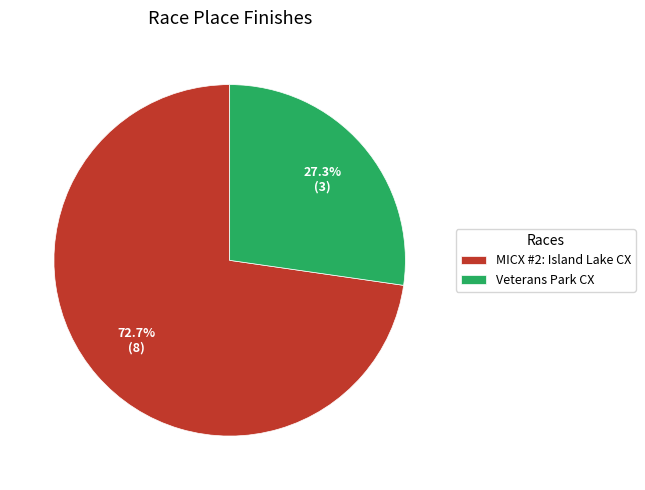

Approximately how many times larger is the value at MICX #2: Island Lake CX compared to Veterans Park CX?

2.7